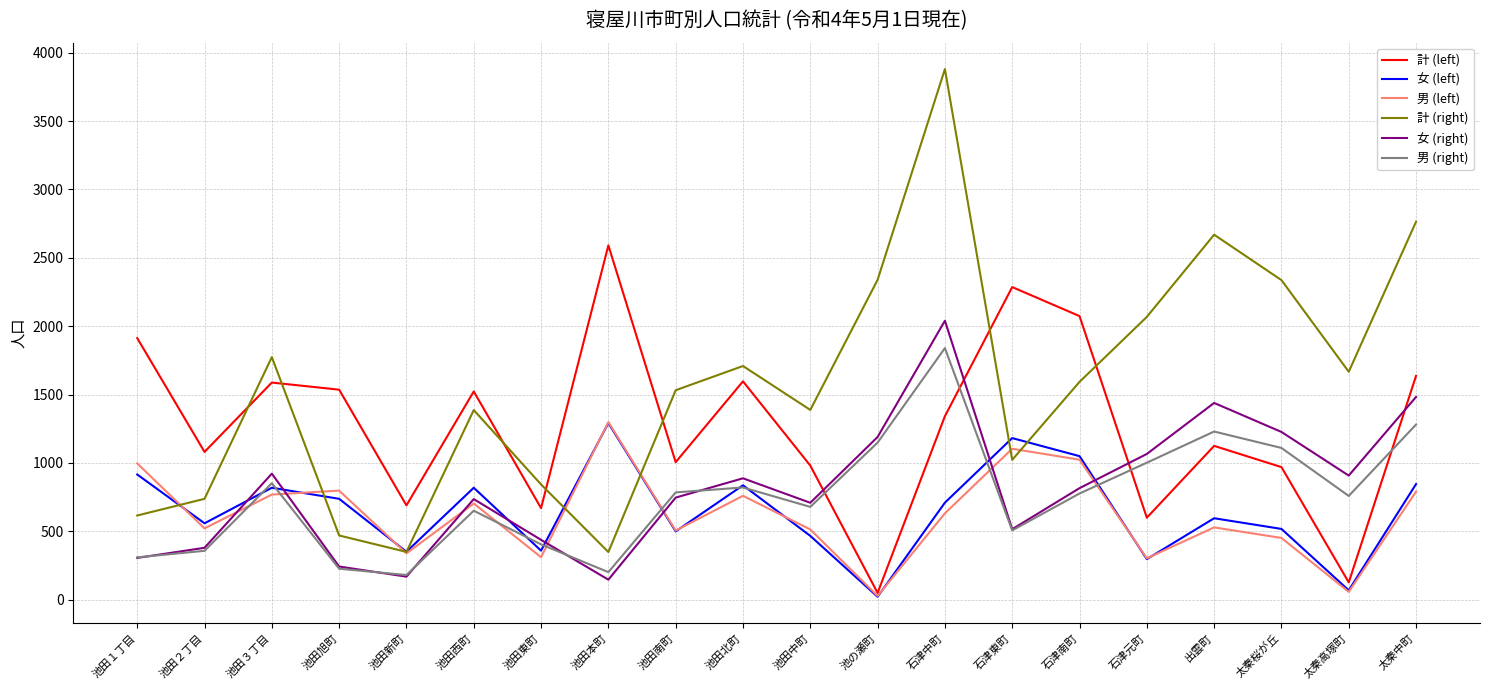

The value of 計 (left) at 池田本町 is 2591. True or false?

True